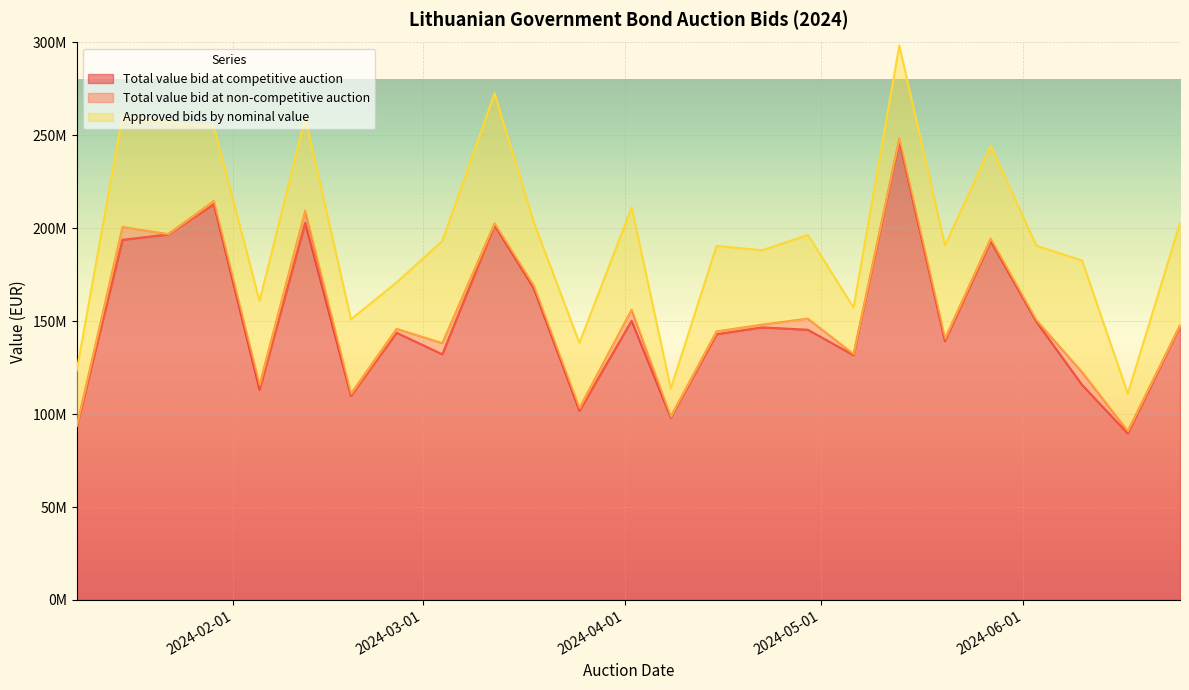

What is the average value of the Total value bid at competitive auction series?

150692600